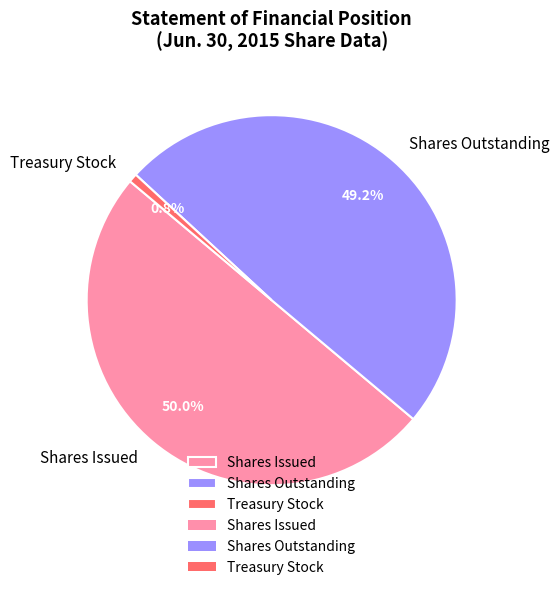

To the nearest percent, what is the difference between the largest and smallest slice percentages?

49%